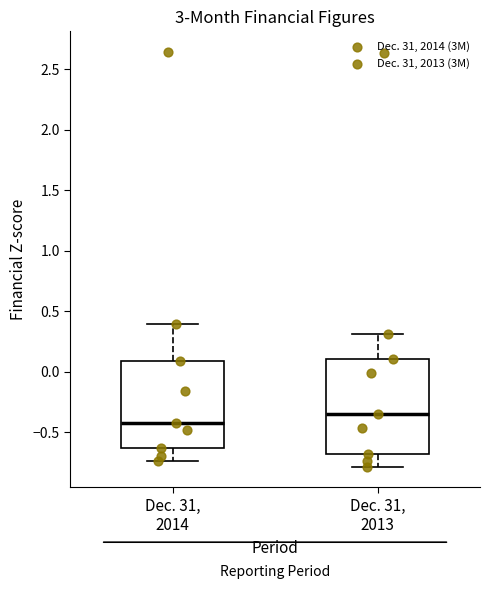

Where does the upper whisker of the box for Dec. 31, 2013 end on the y-axis? The values are not printed on the chart, so give them approximately, as read against the axis.

0.30